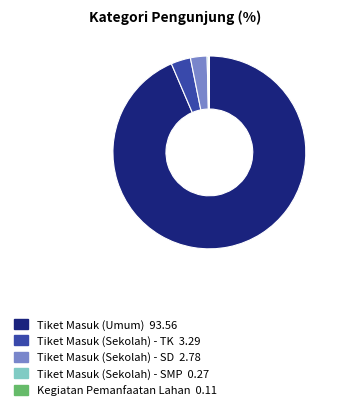

Is the sum of Tiket Masuk (Umum) and Tiket Masuk (Sekolah) - SD greater than half?

Yes